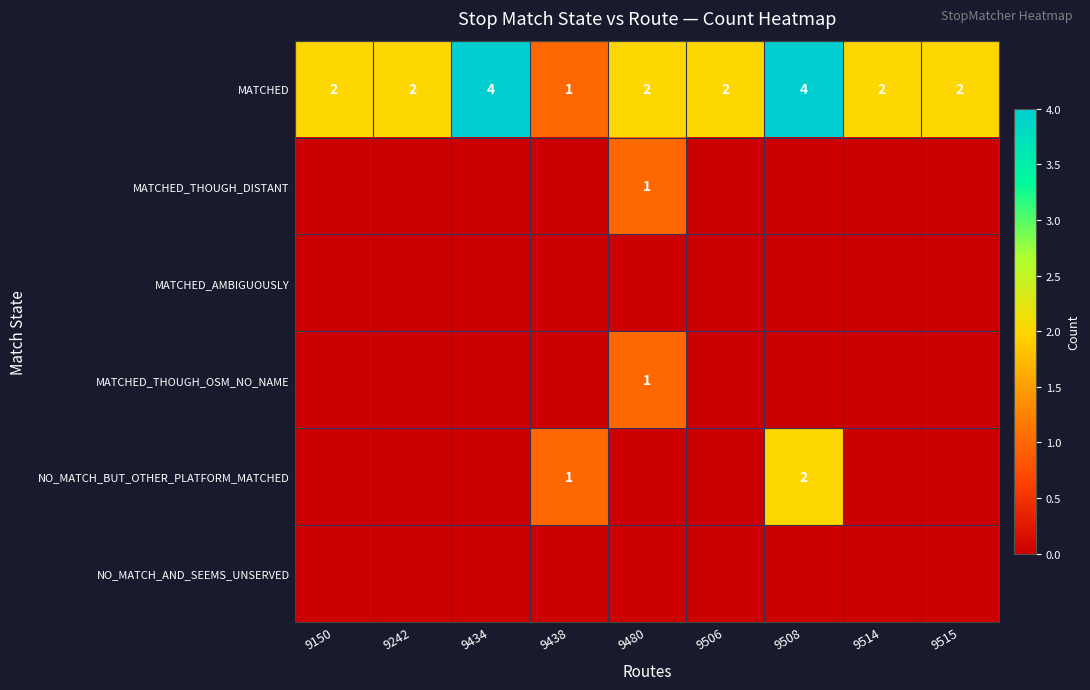

What is the spread (max minus min) of values at 9434?

4